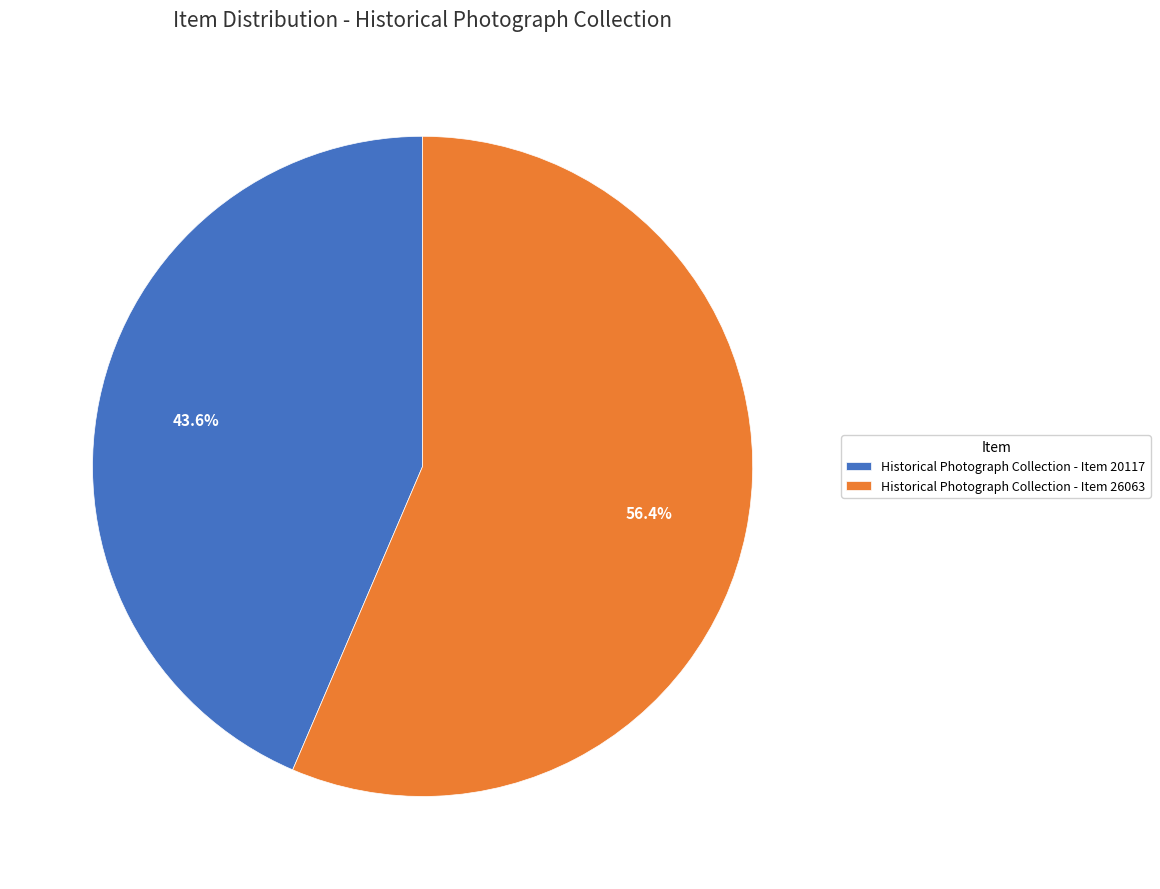

How many slices are in this pie chart?

2